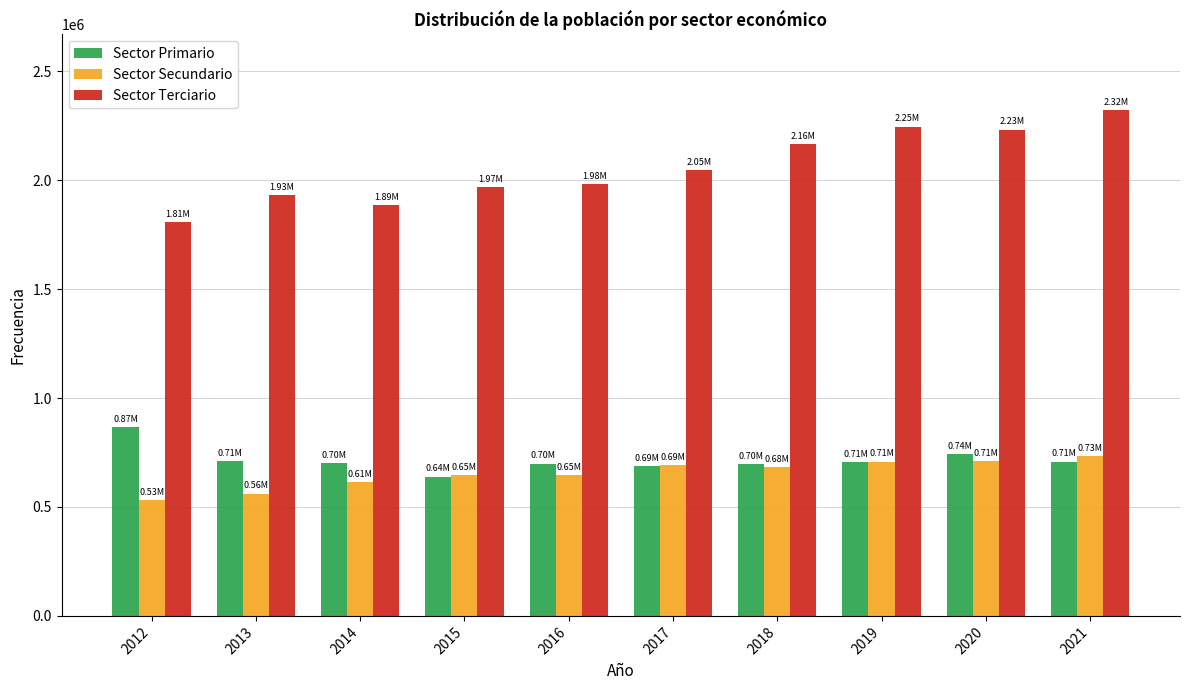

Which series has the largest range (max minus min)?

Sector Terciario